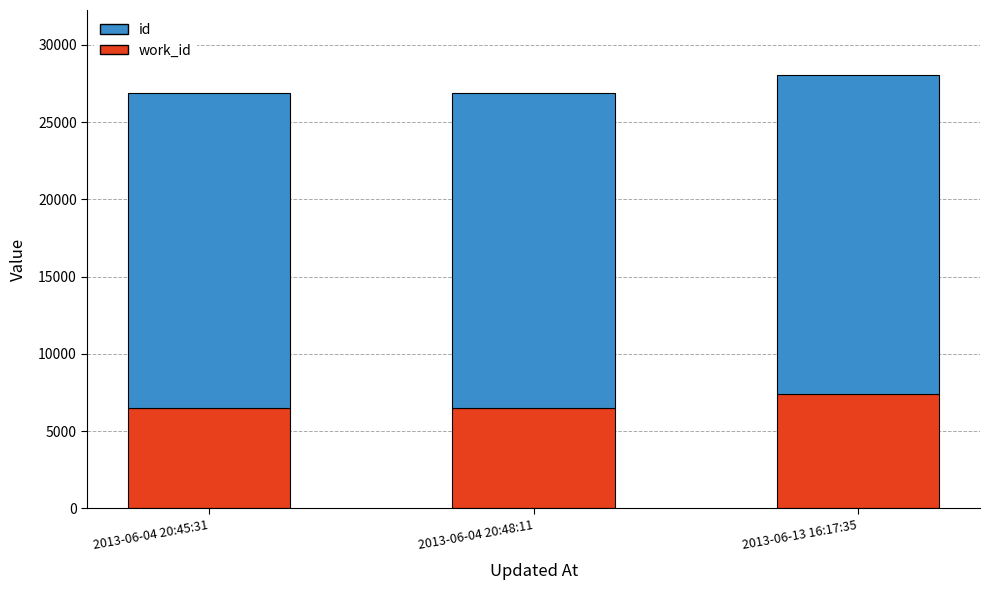

What is the total value across all series at 2013-06-04 20:45:31?

26874